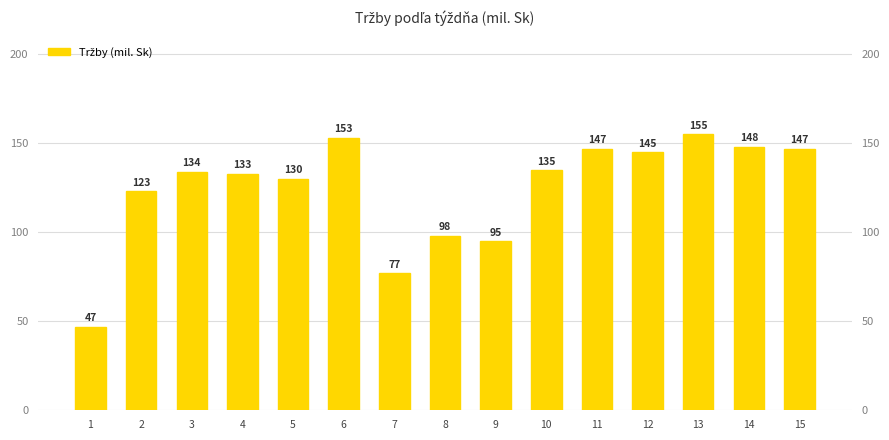

List the labels in order of value, largest first.

13, 6, 14, 11, 15, 12, 10, 3, 4, 5, 2, 8, 9, 7, 1